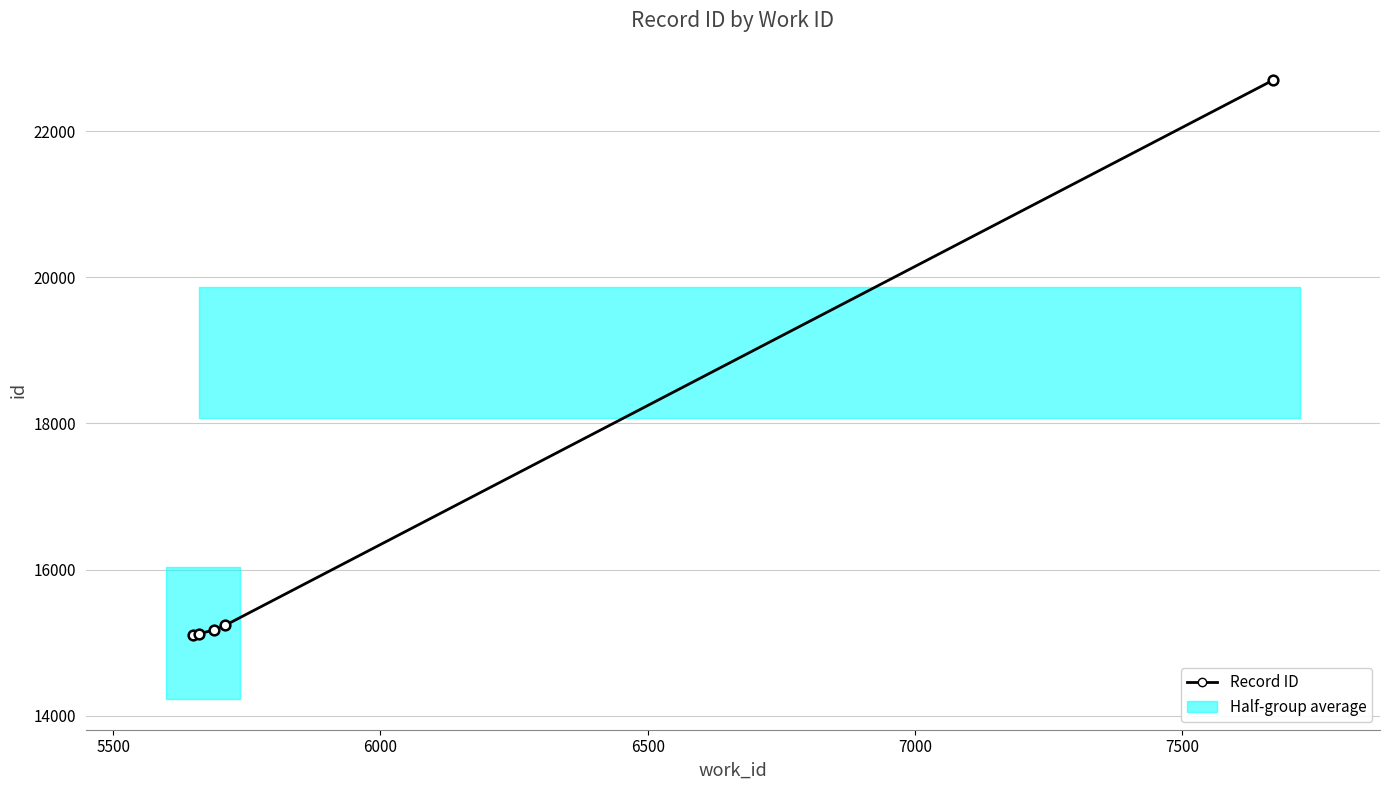

What is the difference between the maximum and second lowest values?

7572